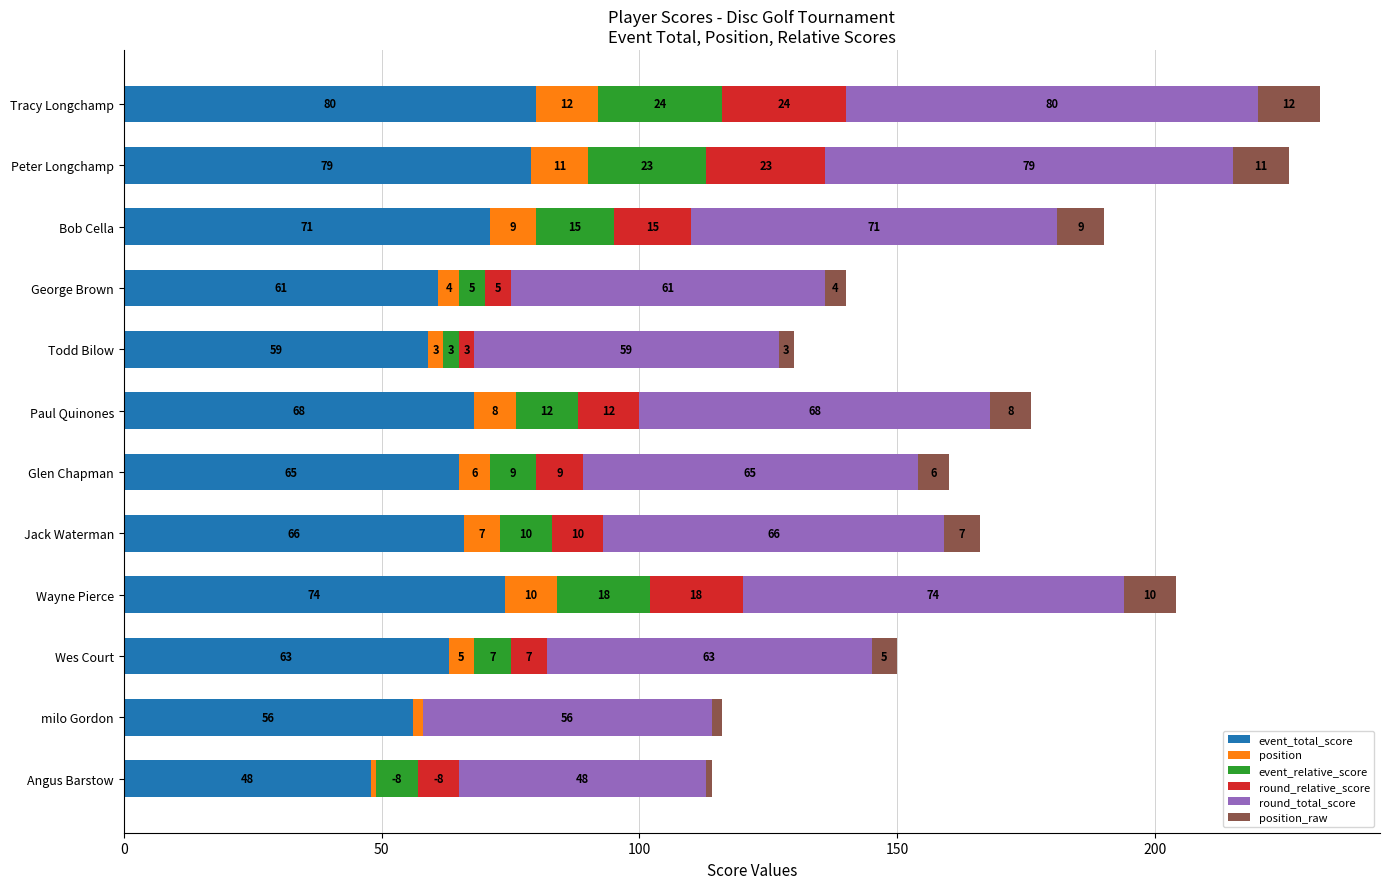

What is the approximate value of event_total_score at Jack Waterman, to the nearest 5?

65